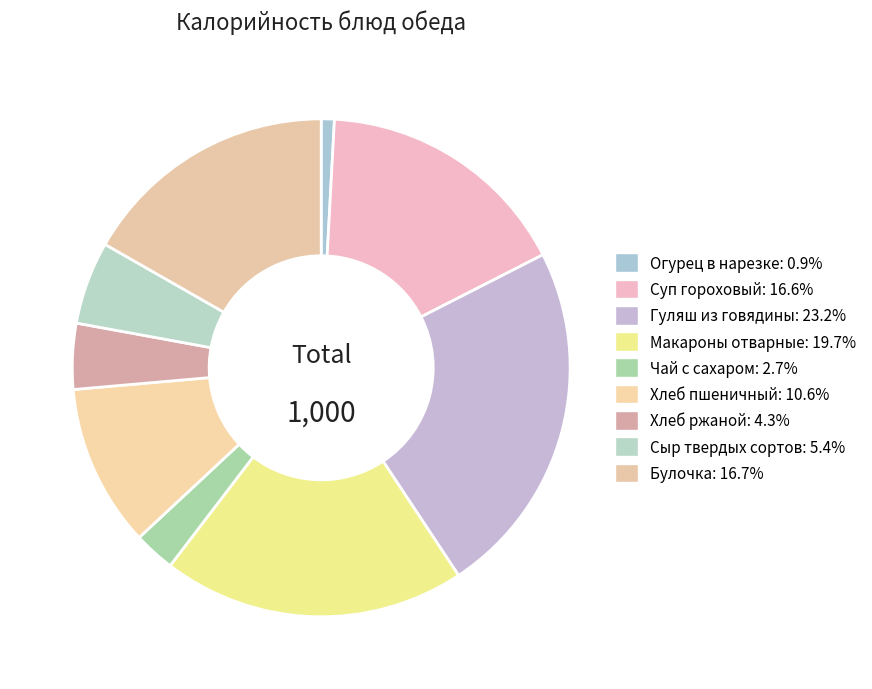

How many segments does this pie chart have?

9